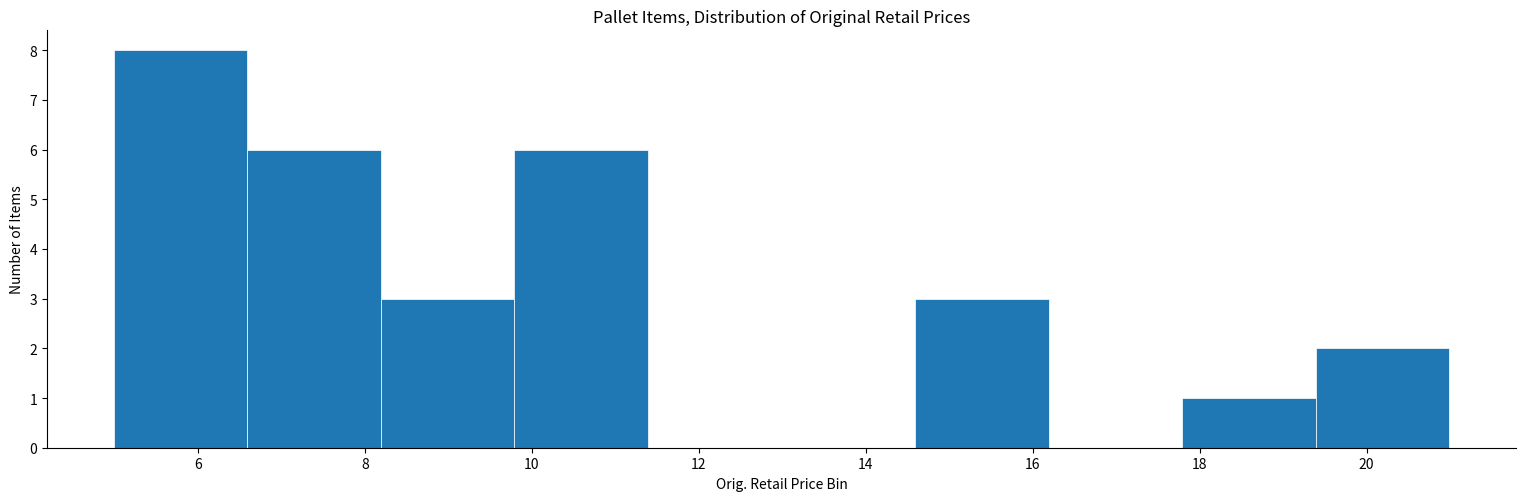

What is the height of the bar covering 14.6 to 16.2 on the x-axis? Neither the bar edges nor the heights are printed on the chart, so give them approximately, as read against the axes.

3